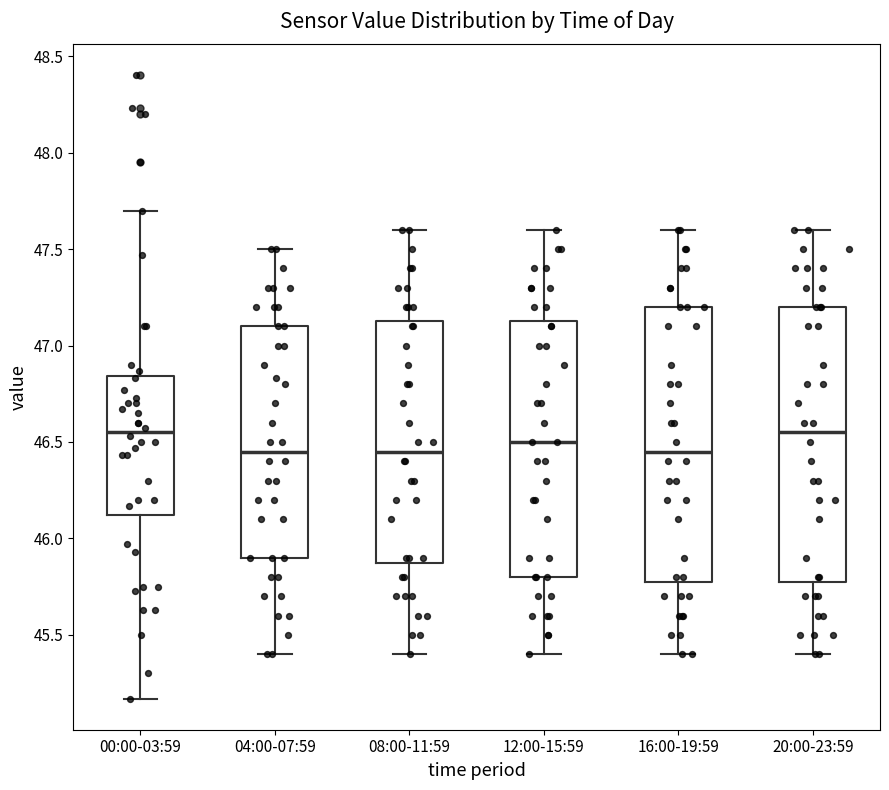

Reading left to right, transcribe this box plot: for each box, give where its median line is, the range the box spans, and where its two whiskers end, as read against the y-axis. The values are not printed on the chart, so give them approximately, as read against the axis.

00:00-03:59: median 46.55, box 46.10 to 46.85, whiskers 45.15 to 47.70
04:00-07:59: median 46.45, box 45.90 to 47.10, whiskers 45.40 to 47.50
08:00-11:59: median 46.45, box 45.90 to 47.15, whiskers 45.40 to 47.60
12:00-15:59: median 46.50, box 45.80 to 47.15, whiskers 45.40 to 47.60
16:00-19:59: median 46.45, box 45.80 to 47.20, whiskers 45.40 to 47.60
20:00-23:59: median 46.55, box 45.80 to 47.20, whiskers 45.40 to 47.60